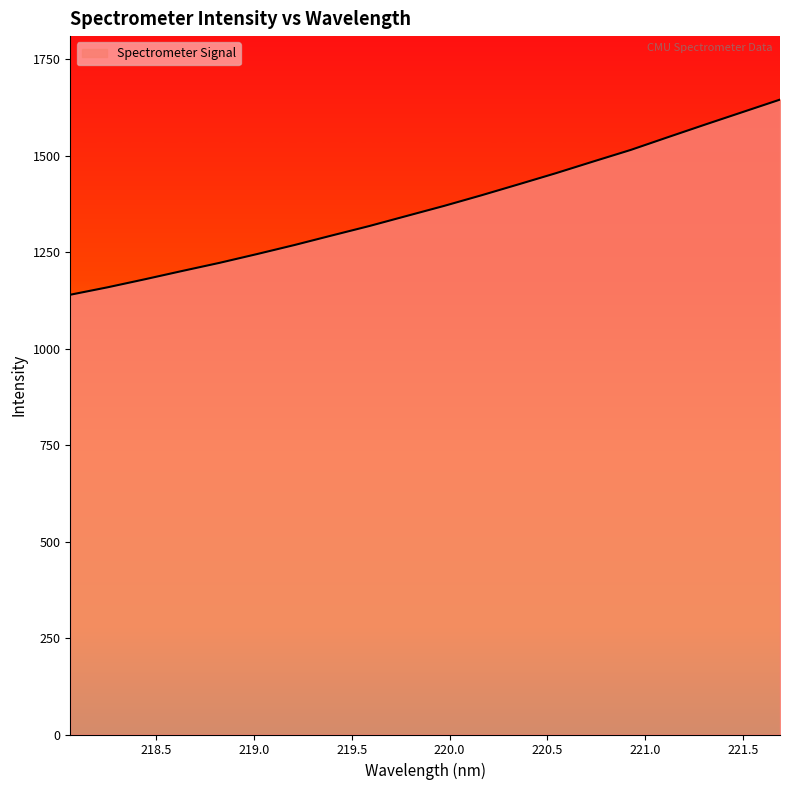

What is the difference between the maximum and minimum values?

505.8